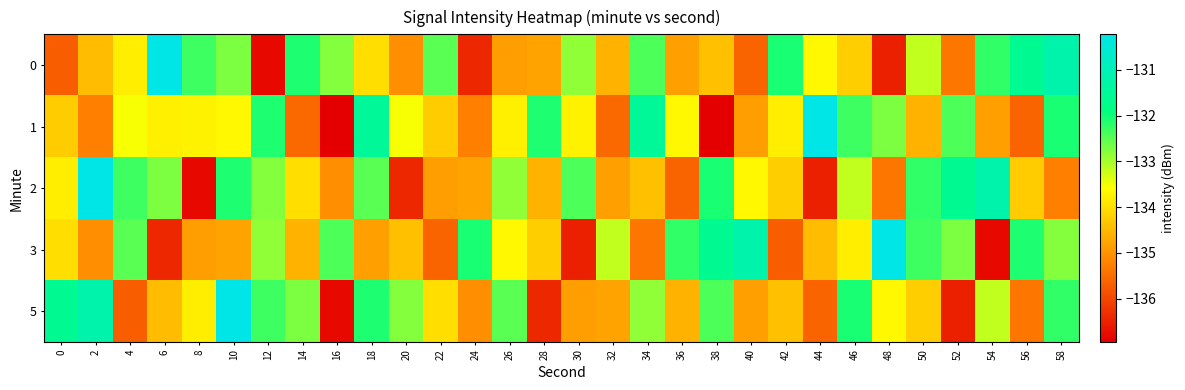

Reading left to right, what are all the values shown in this chart?

0: 0=-135.7	2=-134.5	4=-133.8	6=-130.2	8=-132.3	10=-132.7	12=-136.8	14=-132.1	16=-132.8	18=-134.0	20=-135.1	22=-132.5	24=-136.4	26=-134.9	28=-134.8	30=-132.9	32=-134.6	34=-132.4	36=-134.8	38=-134.4	40=-135.6	42=-132.1	44=-133.7	46=-134.2	48=-136.5	50=-133.2	52=-135.4	54=-132.2	56=-131.6	58=-131.2
1: 0=-134.3	2=-135.3	4=-133.5	6=-133.8	8=-133.8	10=-133.7	12=-132.1	14=-135.6	16=-136.9	18=-131.5	20=-133.5	22=-134.3	24=-135.3	26=-133.8	28=-132.1	30=-133.8	32=-135.6	34=-131.5	36=-133.7	38=-136.9	40=-134.9	42=-133.8	44=-130.2	46=-132.3	48=-132.7	50=-134.6	52=-132.4	54=-134.8	56=-135.6	58=-132.1
2: 0=-133.8	2=-130.2	4=-132.3	6=-132.7	8=-136.8	10=-132.1	12=-132.8	14=-134.0	16=-135.1	18=-132.5	20=-136.4	22=-134.9	24=-134.8	26=-132.9	28=-134.6	30=-132.4	32=-134.8	34=-134.4	36=-135.6	38=-132.1	40=-133.7	42=-134.2	44=-136.5	46=-133.2	48=-135.4	50=-132.2	52=-131.6	54=-131.2	56=-134.3	58=-135.3
3: 0=-134.0	2=-135.1	4=-132.5	6=-136.4	8=-134.9	10=-134.8	12=-132.9	14=-134.6	16=-132.4	18=-134.8	20=-134.4	22=-135.6	24=-132.1	26=-133.7	28=-134.2	30=-136.5	32=-133.2	34=-135.4	36=-132.2	38=-131.6	40=-131.2	42=-135.7	44=-134.5	46=-133.8	48=-130.2	50=-132.3	52=-132.7	54=-136.8	56=-132.1	58=-132.8
5: 0=-131.6	2=-131.2	4=-135.7	6=-134.5	8=-133.8	10=-130.2	12=-132.3	14=-132.7	16=-136.8	18=-132.1	20=-132.8	22=-134.0	24=-135.1	26=-132.5	28=-136.4	30=-134.9	32=-134.8	34=-132.9	36=-134.6	38=-132.4	40=-134.8	42=-134.4	44=-135.6	46=-132.1	48=-133.7	50=-134.2	52=-136.5	54=-133.2	56=-135.4	58=-132.2